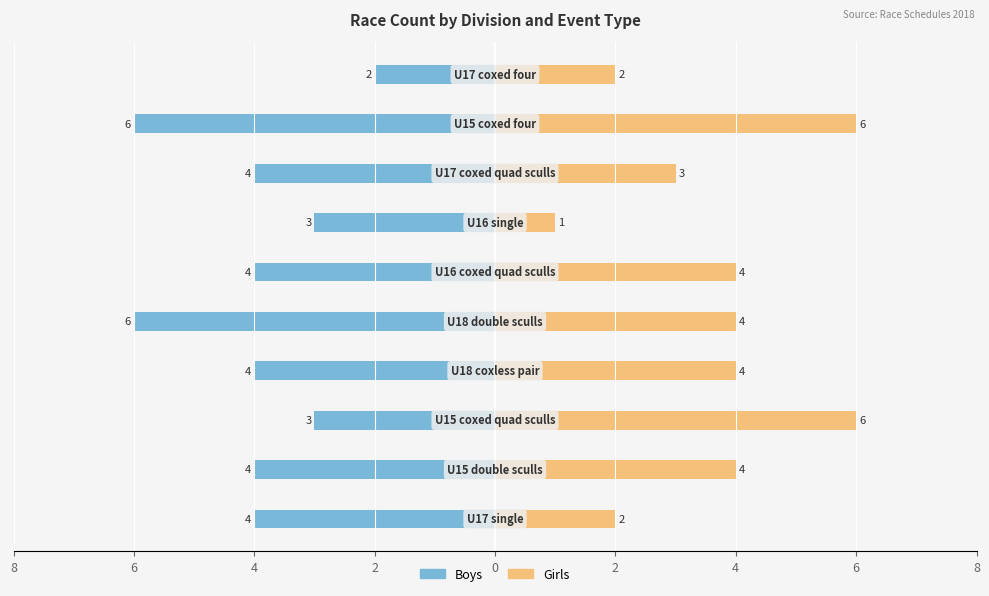

How many bars are there in each group?

2